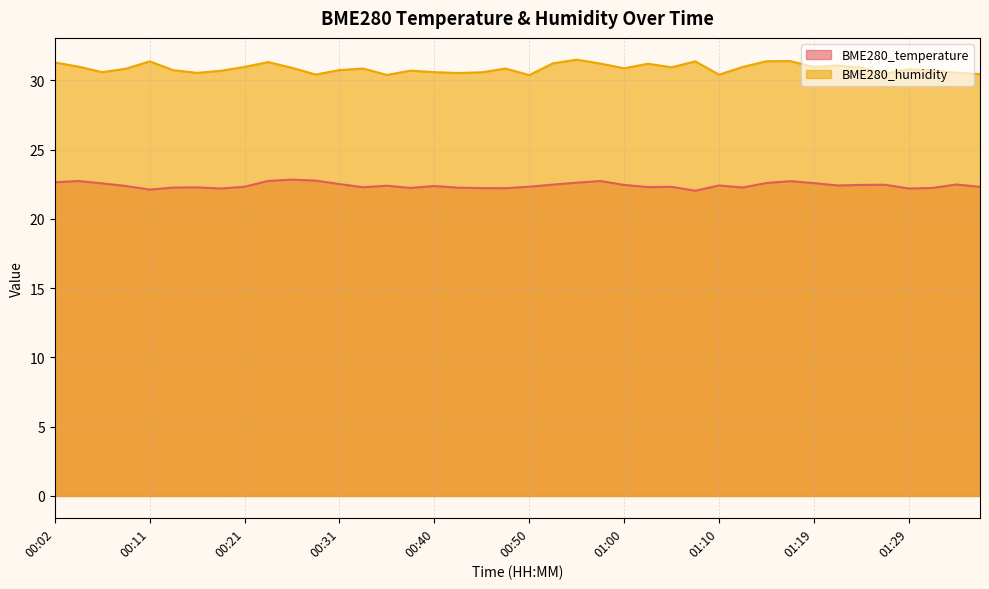

List the series in order of their peak value, highest first.

BME280_humidity, BME280_temperature